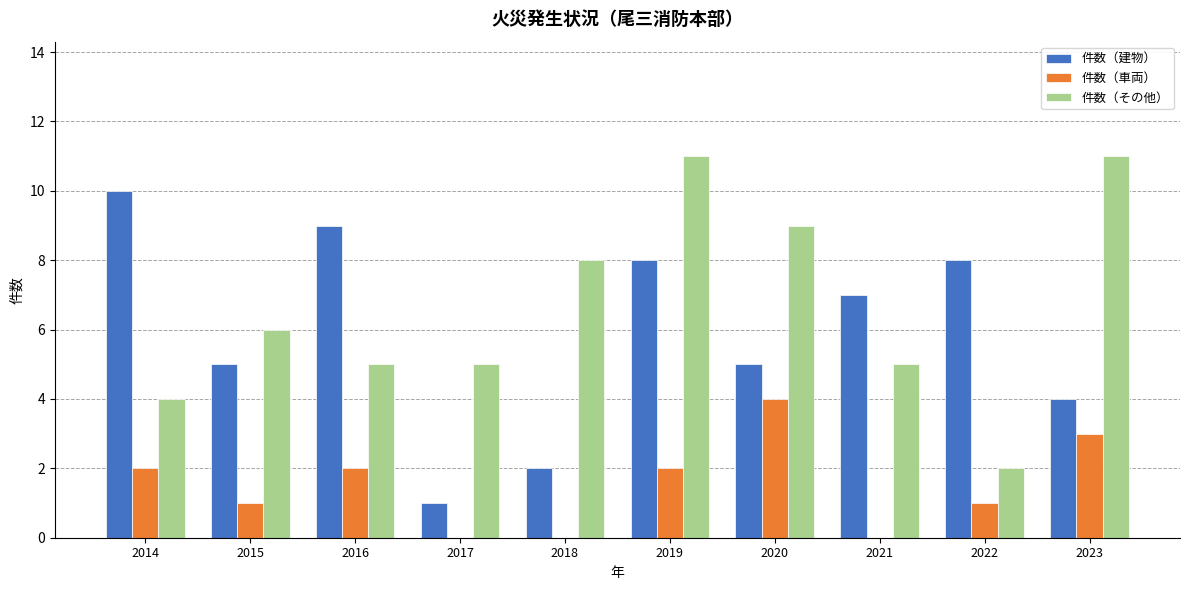

What value does the 件数（その他） series have at 2022?

2